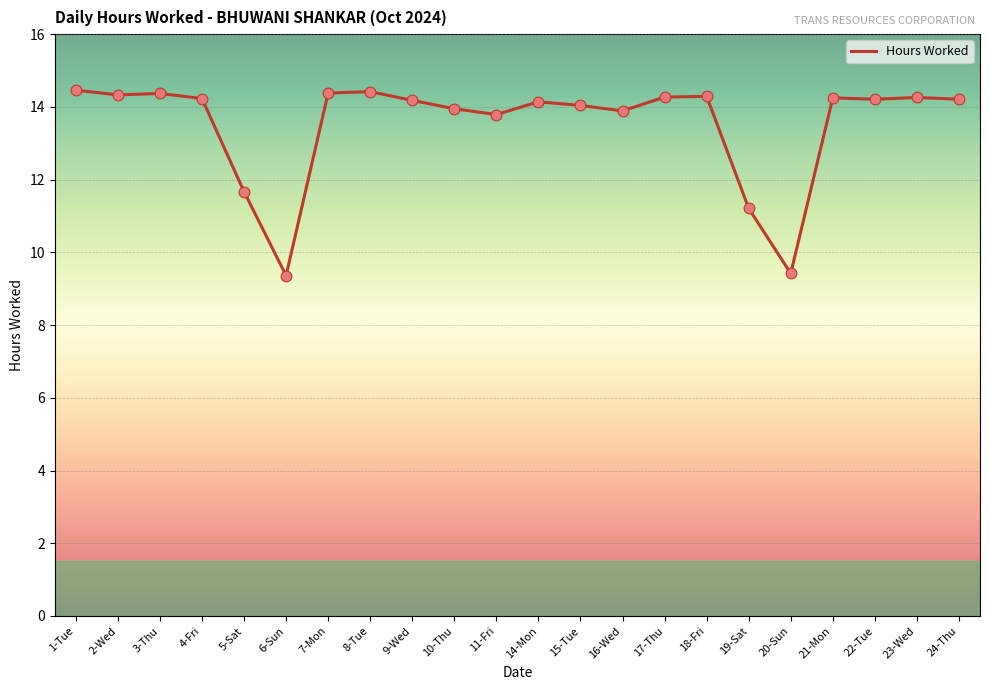

Approximately how many times larger is the value at 2-Wed compared to 18-Fri?

1.0